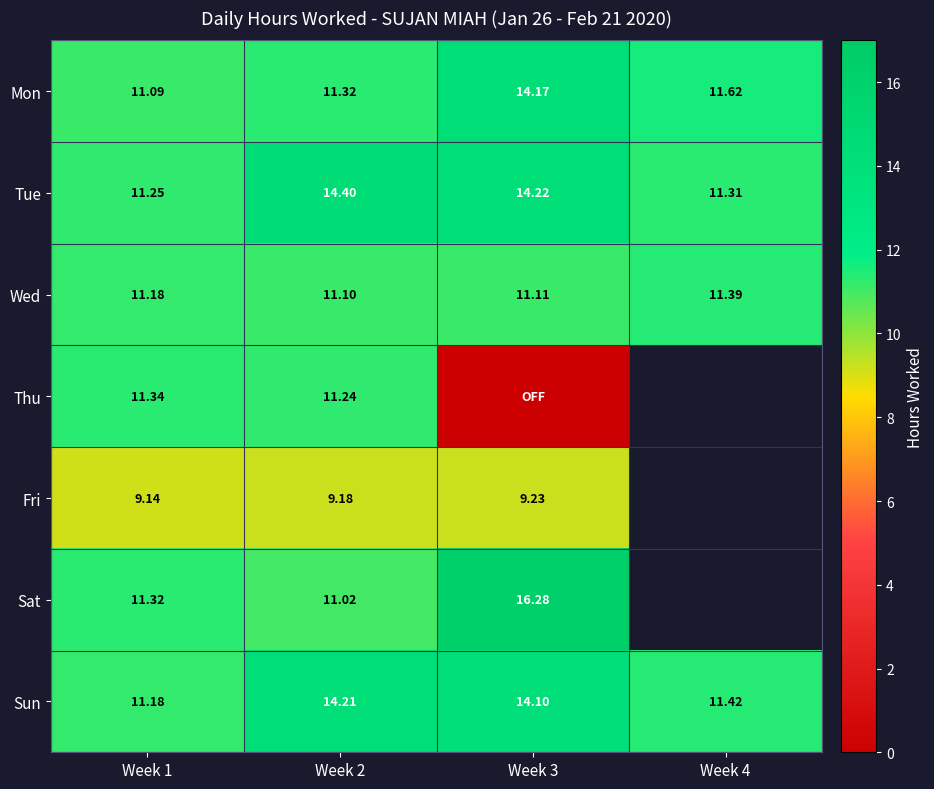

Between Week 3 and Week 1, which is larger?

Week 3